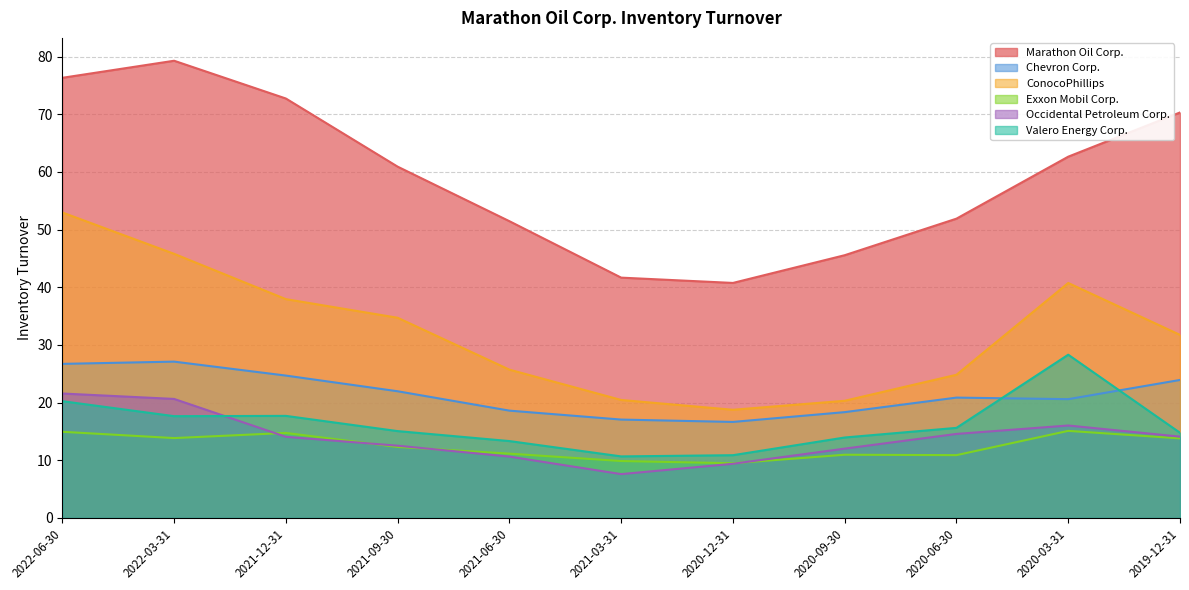

What are all the series names shown in the legend?

Marathon Oil Corp., Chevron Corp., ConocoPhillips, Exxon Mobil Corp., Occidental Petroleum Corp., Valero Energy Corp.